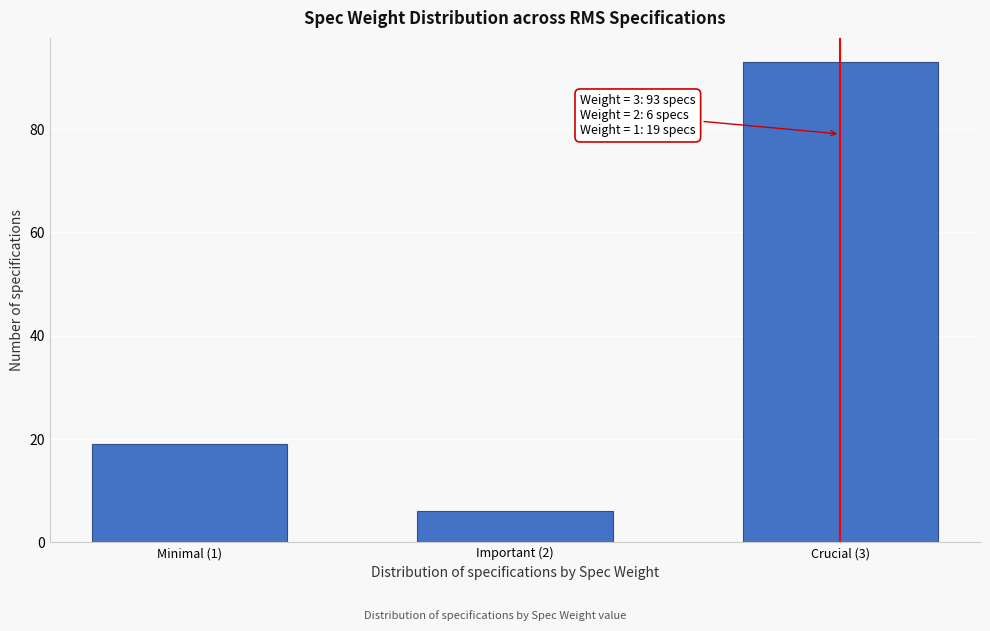

Reading right to left, list all the values displayed in this chart.

93	6	19